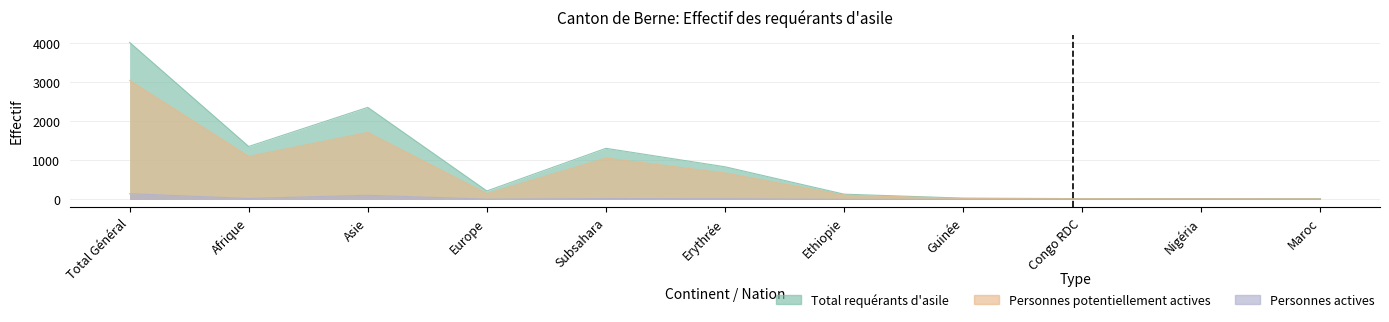

What is the total value across all series at Erythrée?

1528